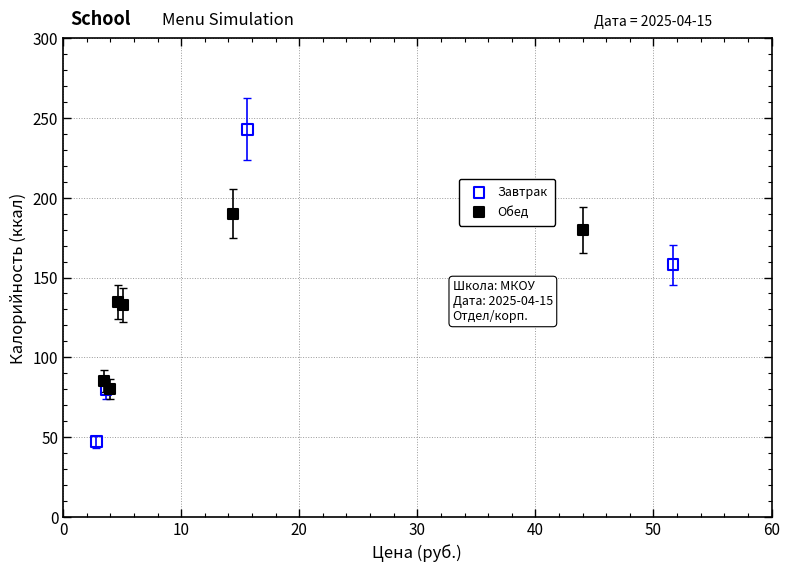

Which series reaches the maximum Y coordinate?

Завтрак